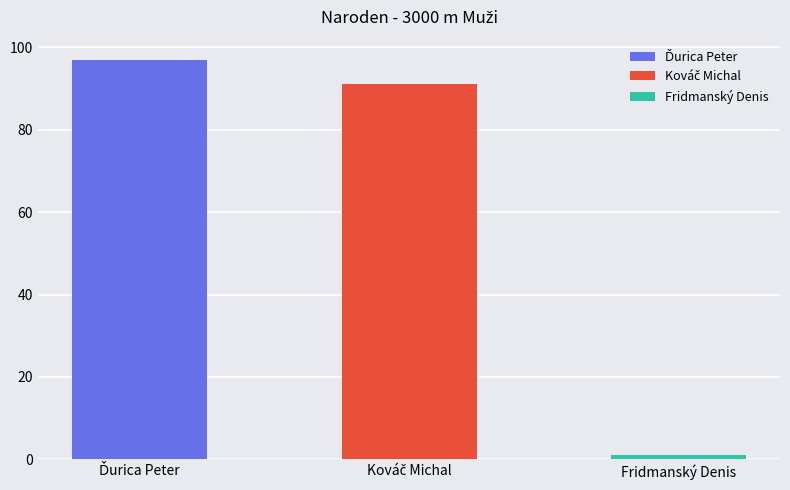

Approximately how many times larger is the value at Ďurica Peter compared to Kováč Michal?

1.1